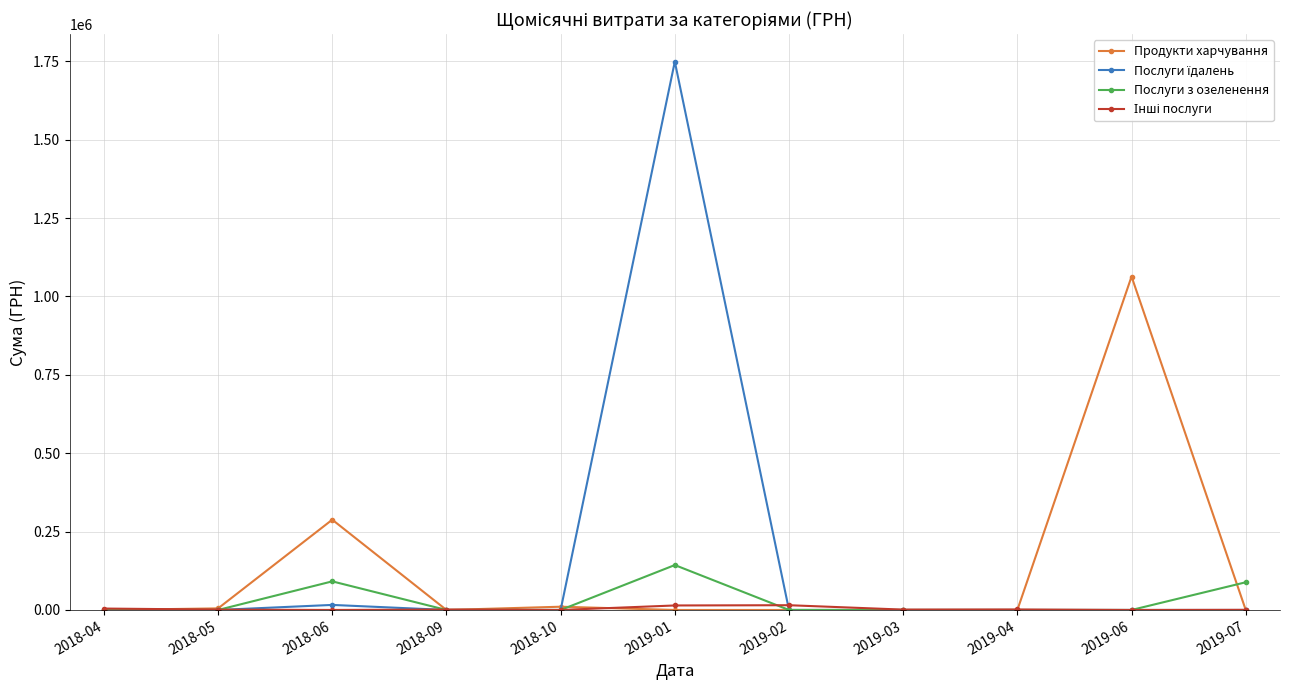

True or false: Продукти харчування has more than 1 points higher than both neighbors.

True